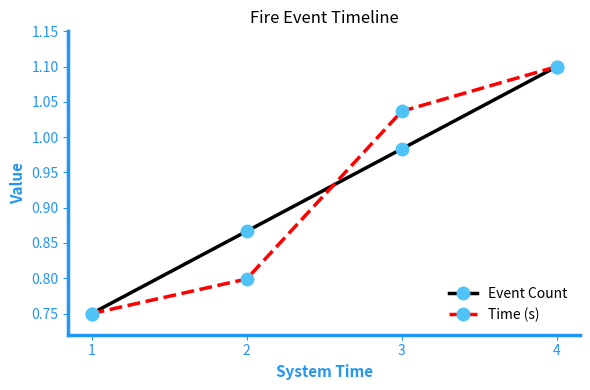

At 3, list the series in order from smallest to largest.

Event Count, Time (s)